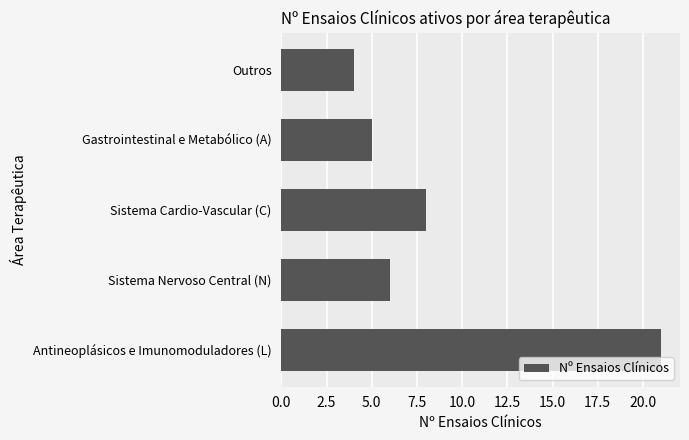

At which category does the chart reach its minimum across all series?

Outros